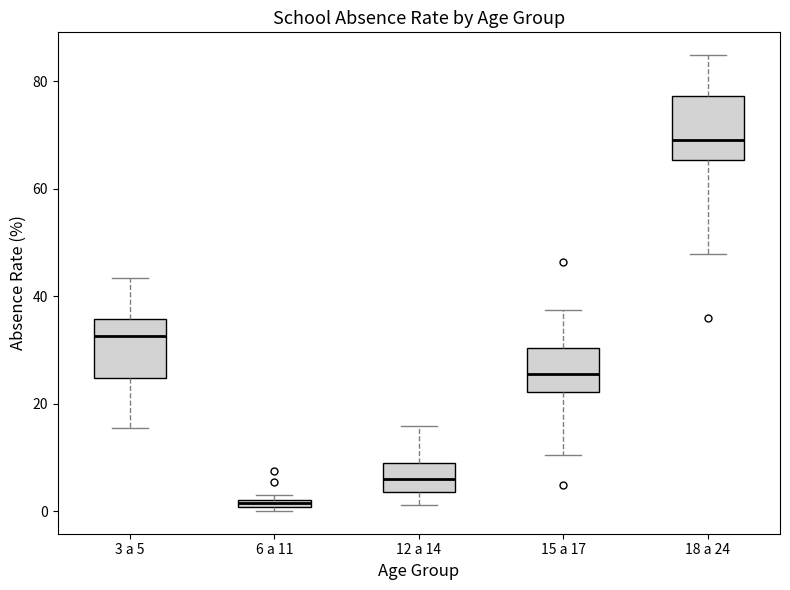

Where is the lower edge of the box for 6 a 11 on the y-axis? The values are not printed on the chart, so give them approximately, as read against the axis.

0